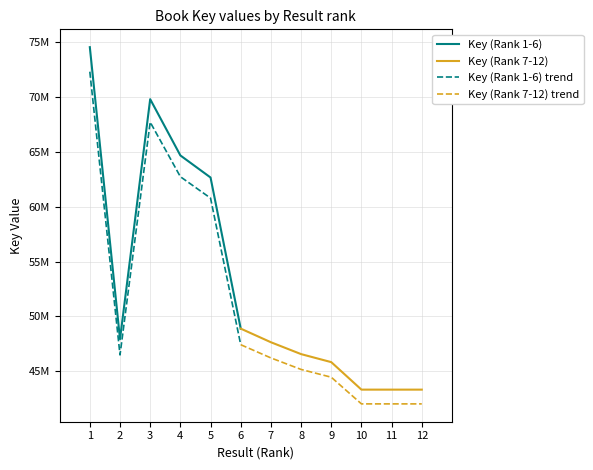

What is the sum of the values at 6 and 1?

123452312